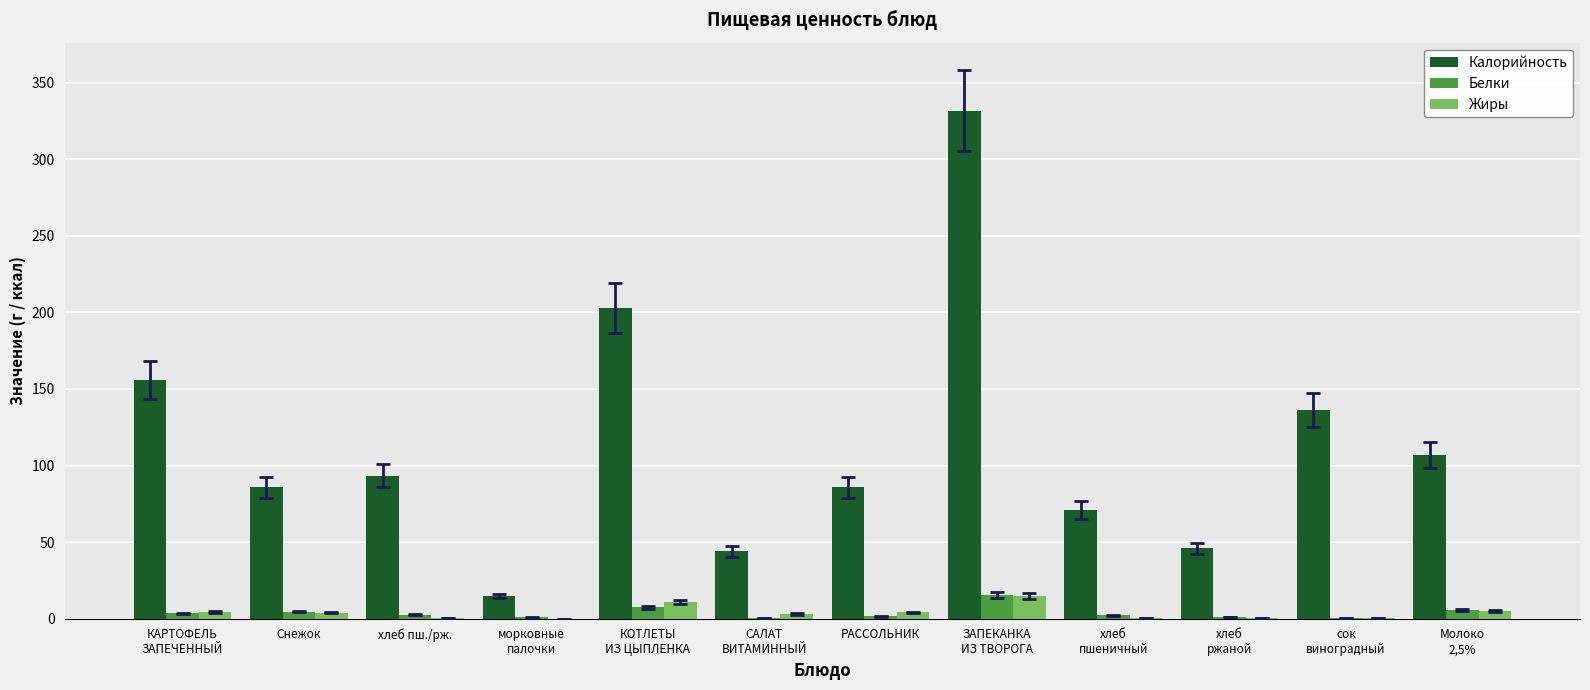

The value of Калорийность at КОТЛЕТЫ
ИЗ ЦЫПЛЕНКА is 202.9. True or false?

True